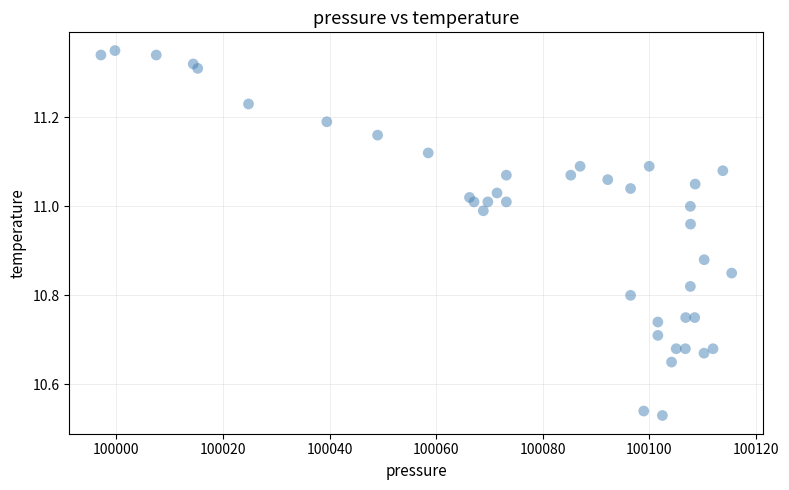

What is the range of X values (max minus min)?

118.4